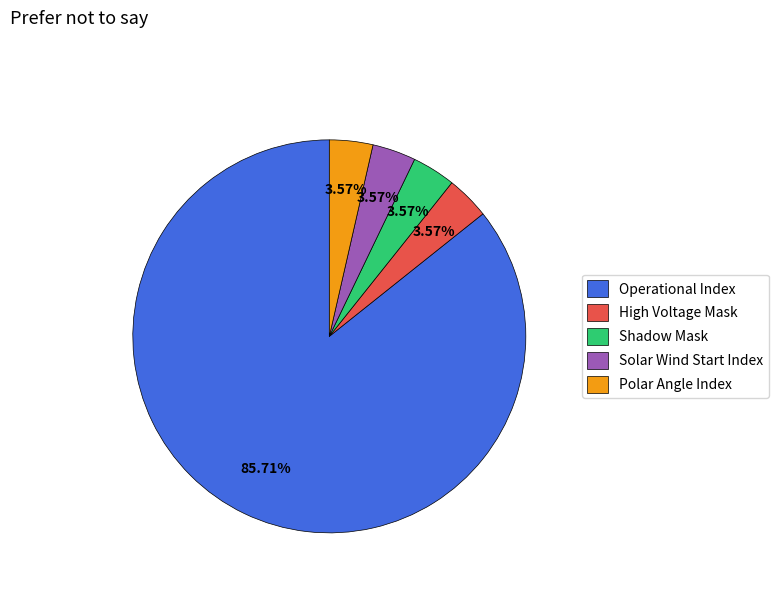

To the nearest percent, what portion does High Voltage Mask represent?

4%